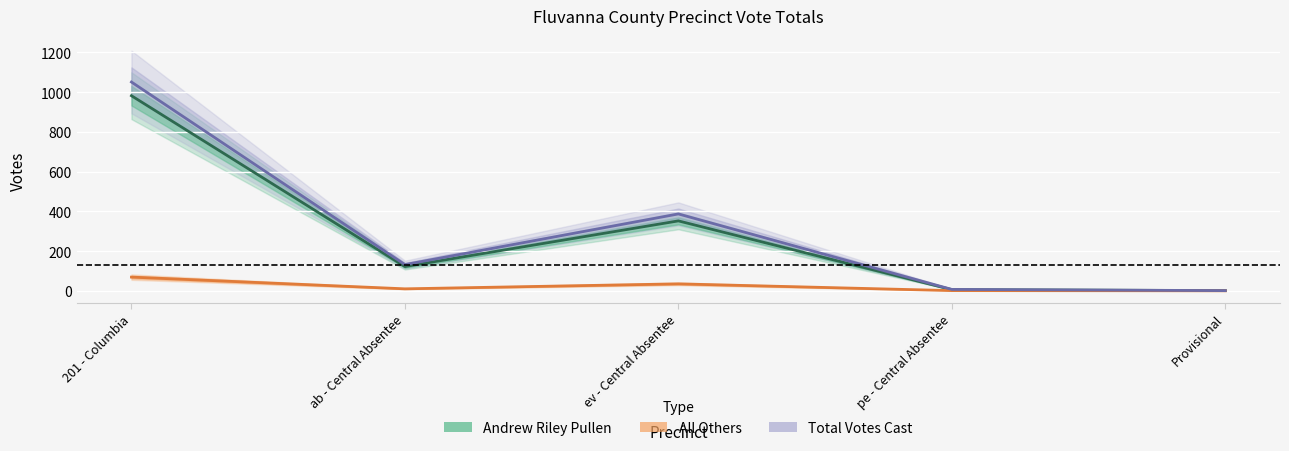

Which series has the largest range (max minus min)?

Total Votes Cast